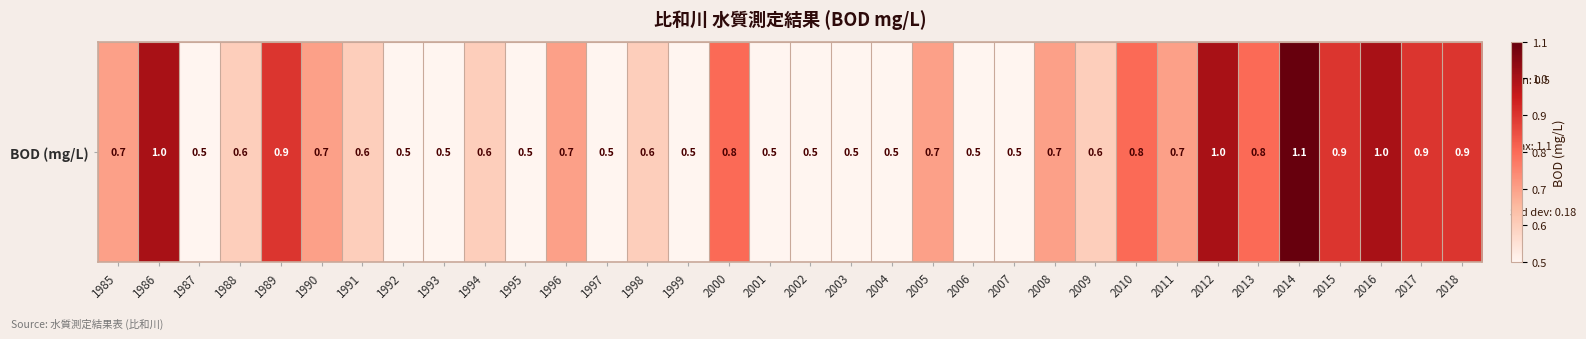

What is the difference between the values at 1990 and 2006?

0.2